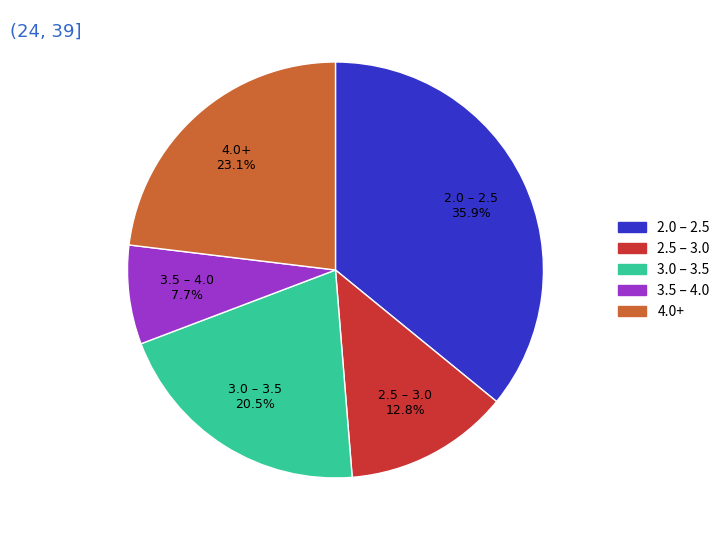

Count the number of slices in the pie.

5